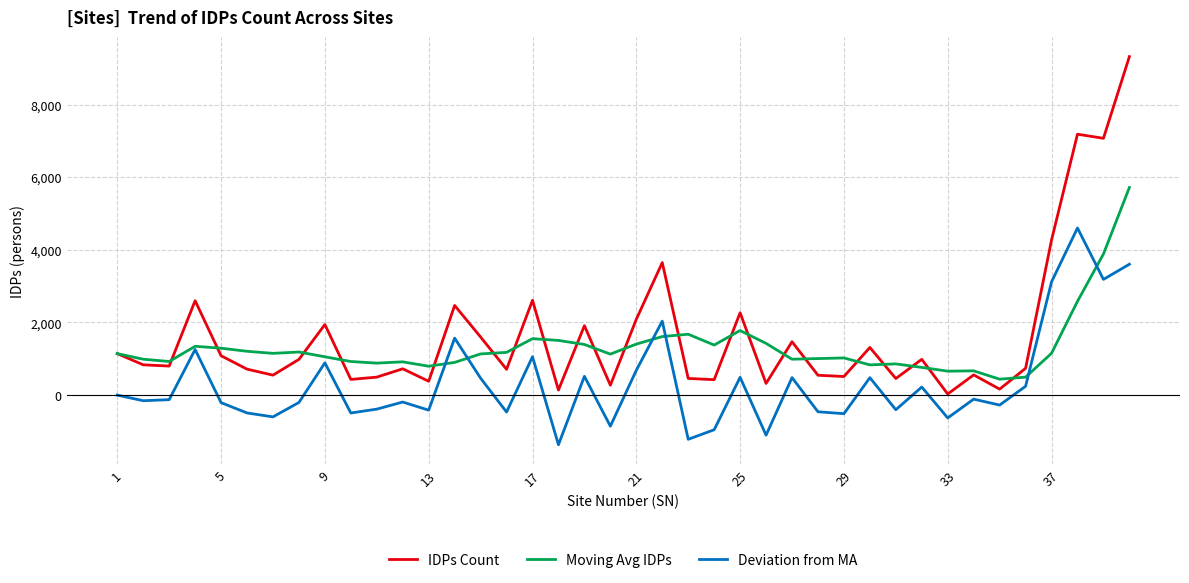

Rank the series by their maximum value, from highest to lowest.

IDPs Count, Moving Avg IDPs, Deviation from MA